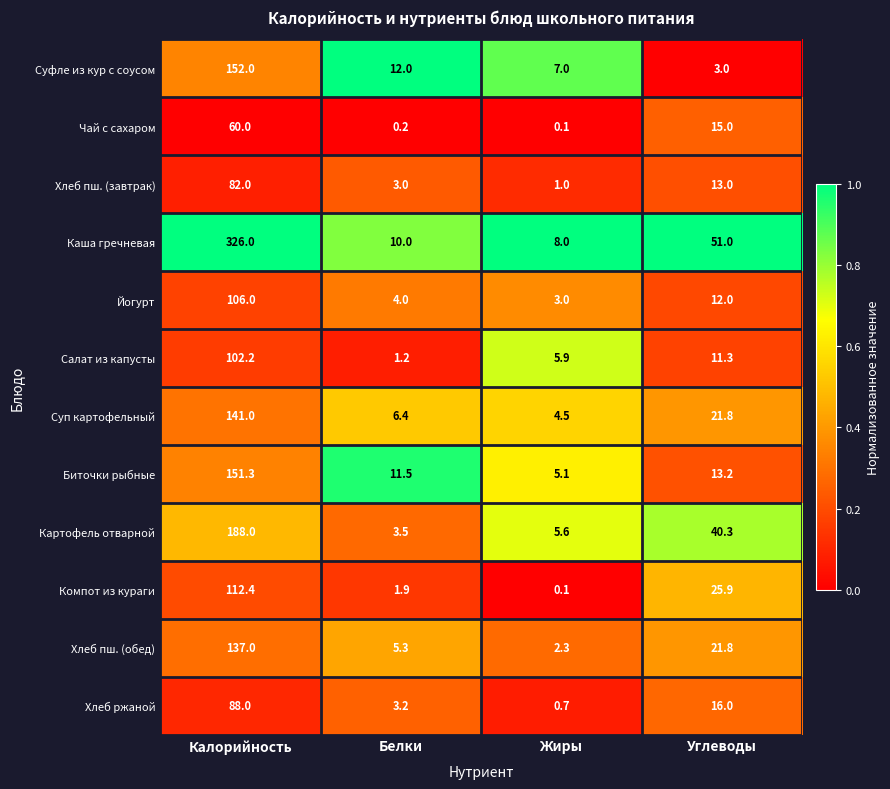

Which category has the highest value in the Компот из кураги series?

Калорийность